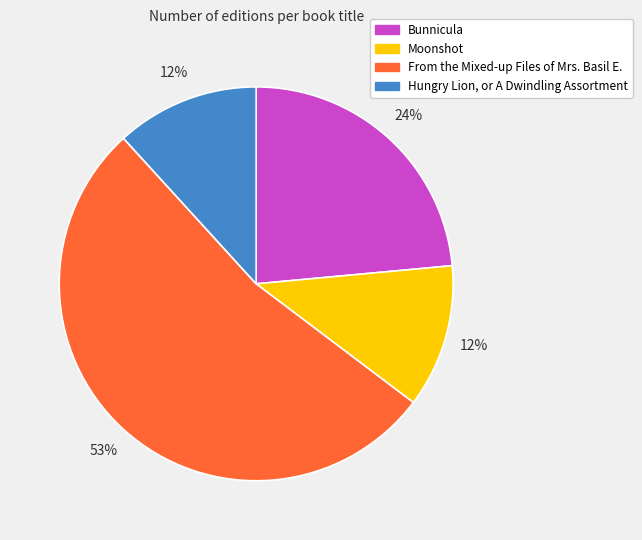

Is there any slice that represents more than half of the pie?

Yes